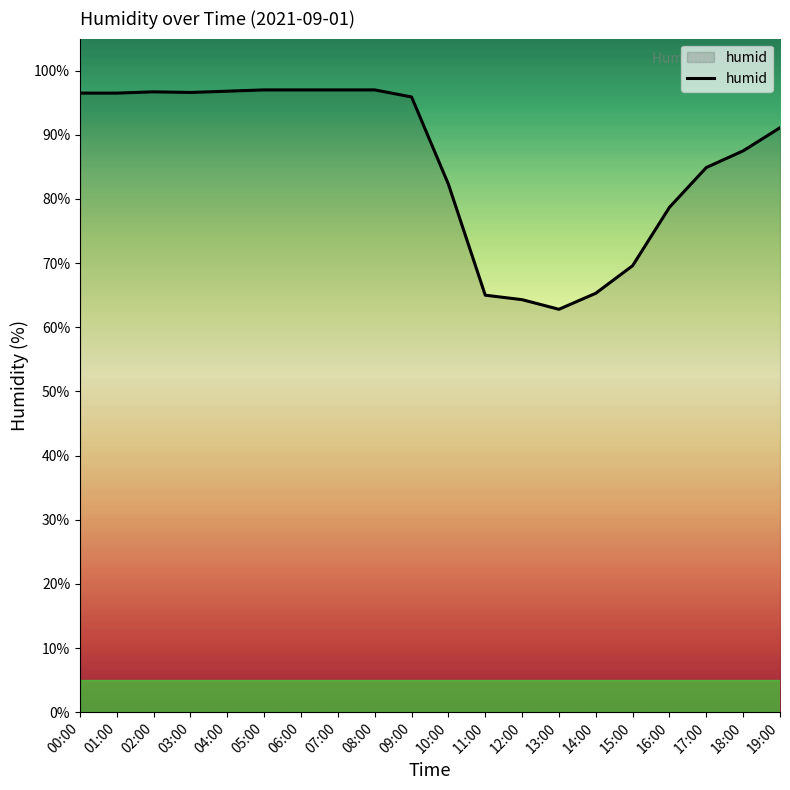

What value does the data have at 10:00?

82.3